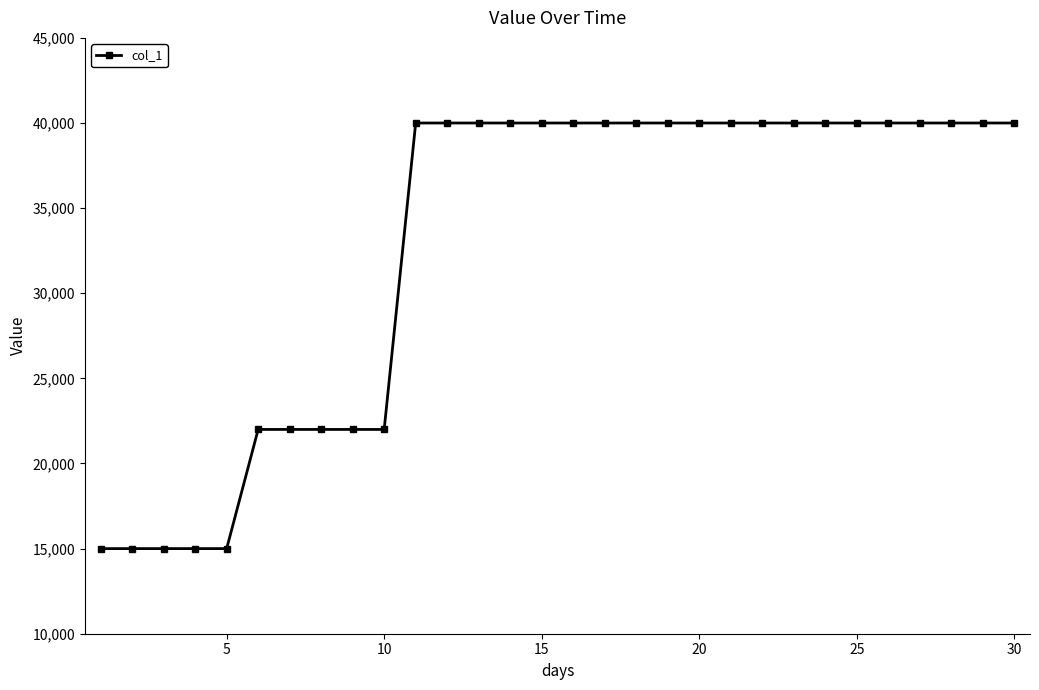

What is the average value?

32833